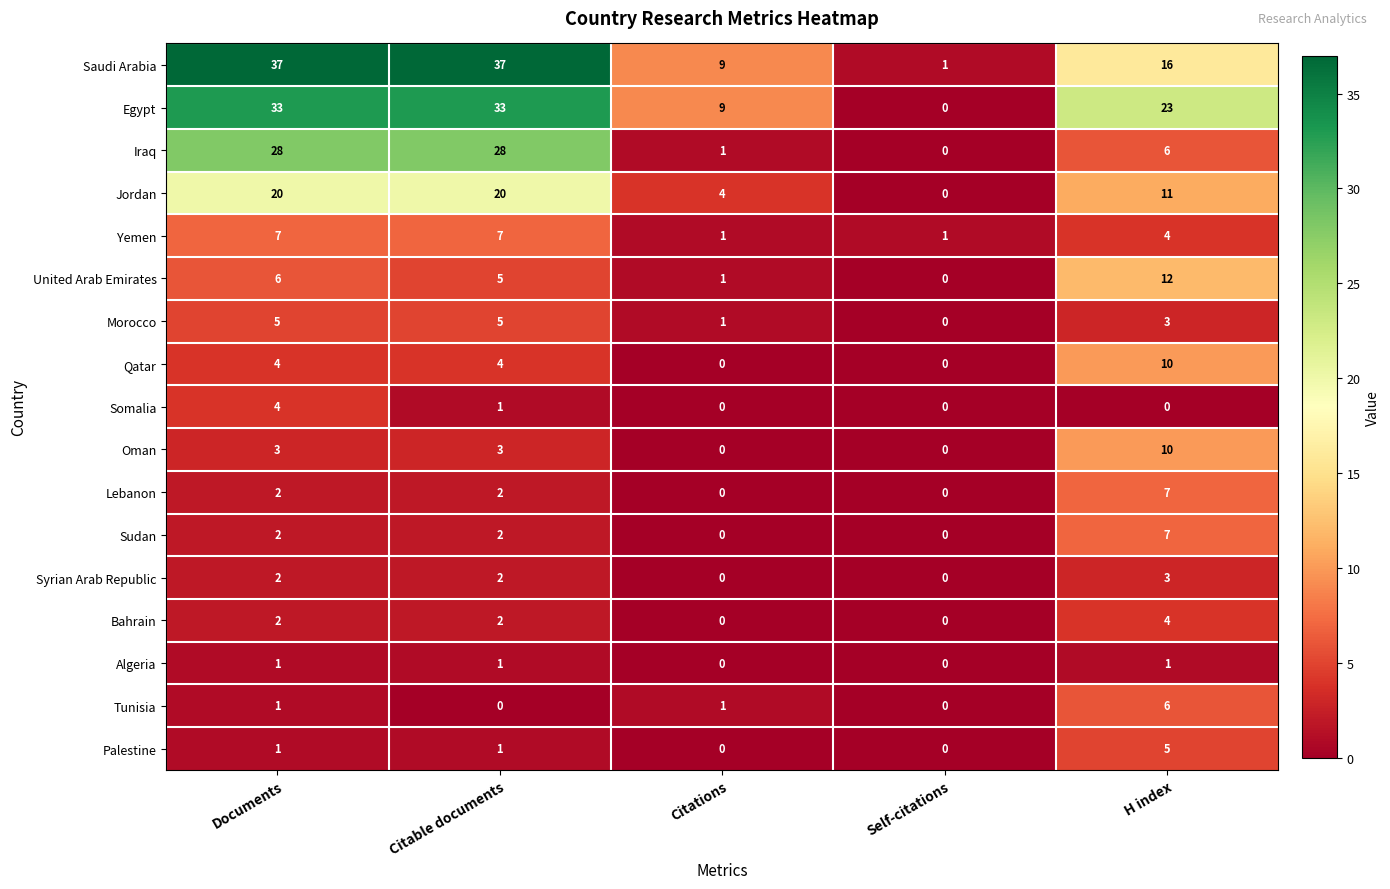

True or false: United Arab Emirates has a value of 5 at Citable documents.

True